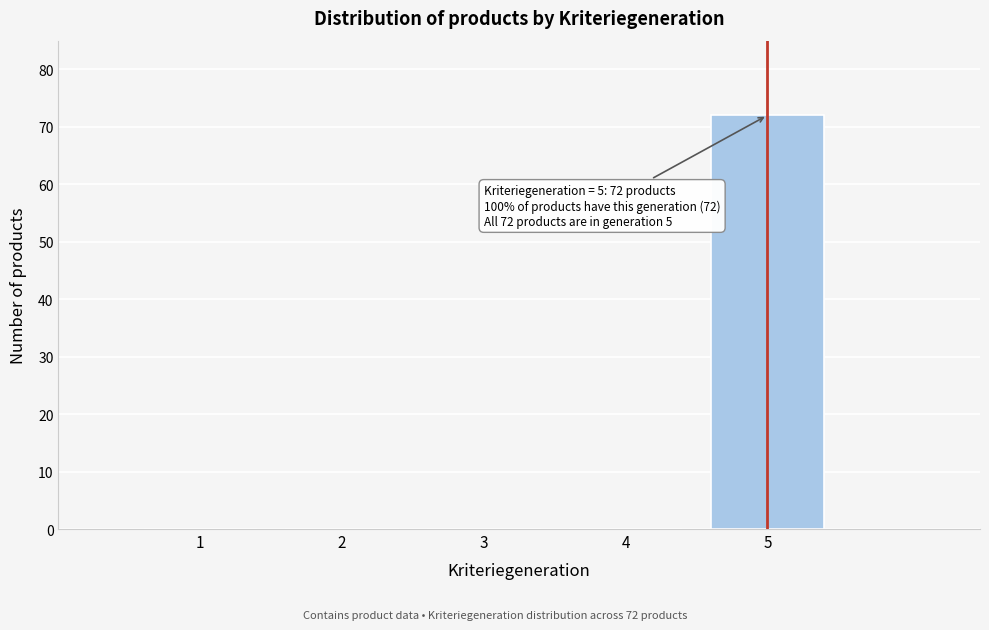

Reading left to right, transcribe all the data shown in this chart.

1=0	2=0	3=0	4=0	5=72